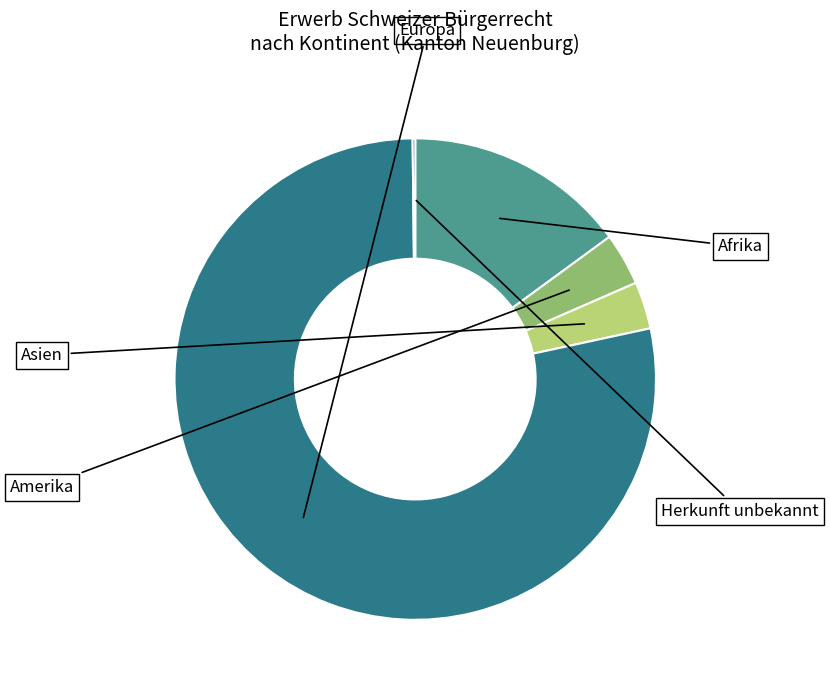

Does any single category account for the majority?

Yes